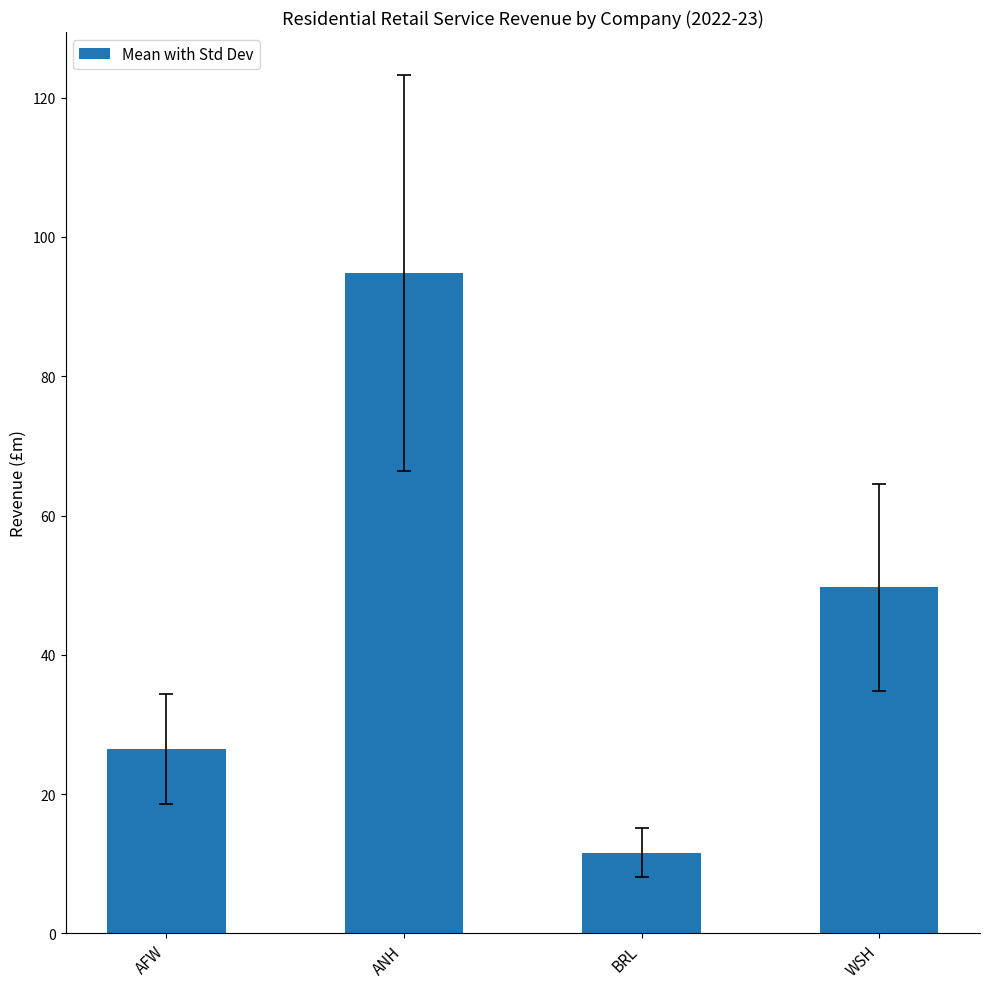

Reading right to left, transcribe all the data shown in this chart.

49.7	11.6	94.8	26.5